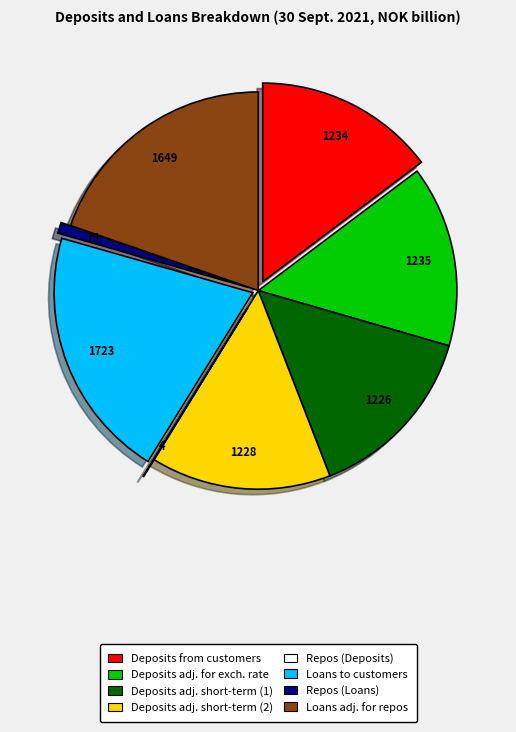

Is there any slice that represents more than half of the pie?

No